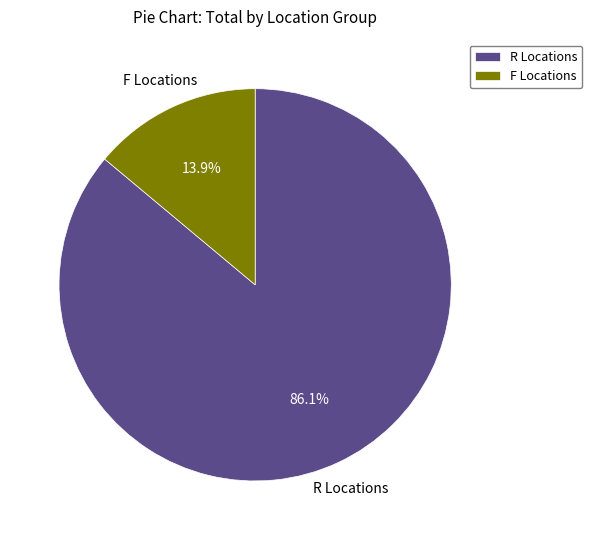

Combined, do F Locations and R Locations account for over 50%?

Yes